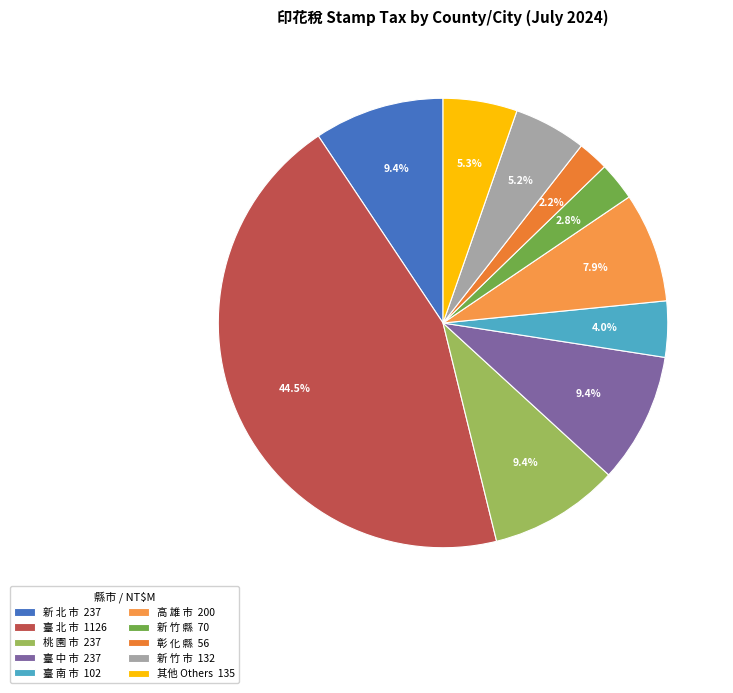

To the nearest percent, what is the average slice percentage?

10%